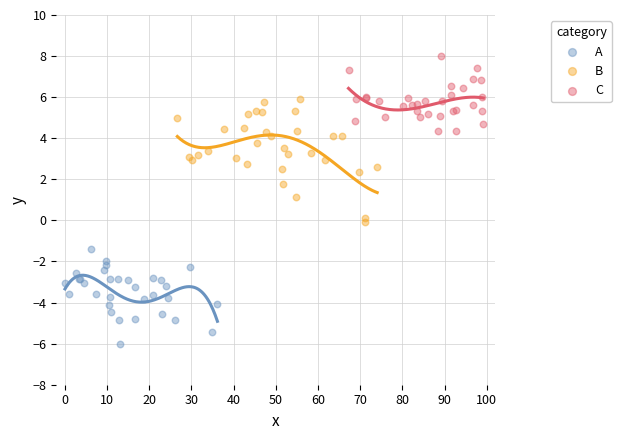

Which series has the widest spread of Y values?

B